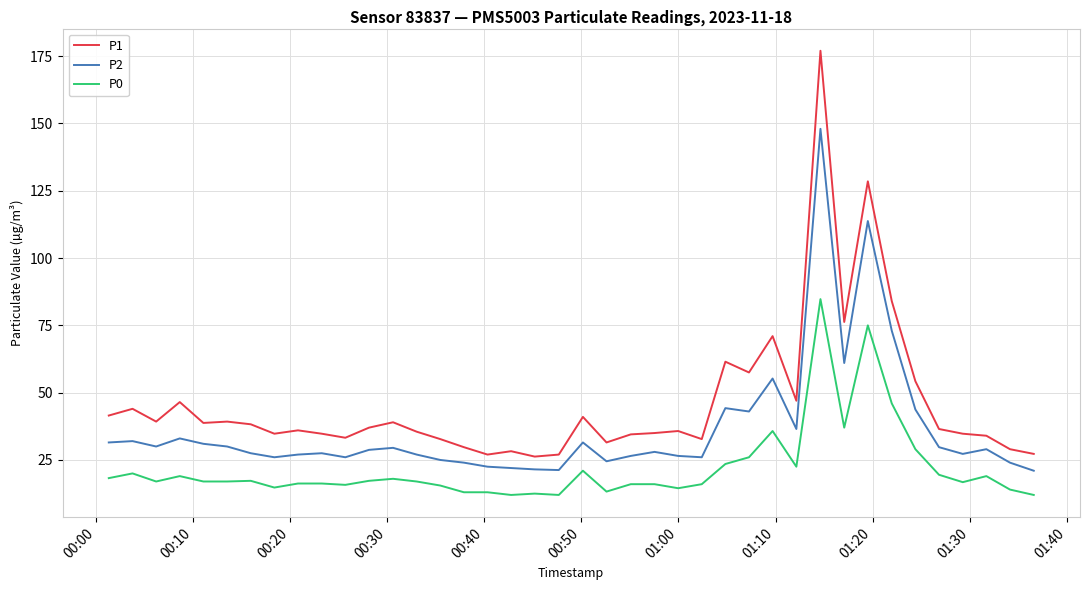

What is the maximum value for P2?

148.0